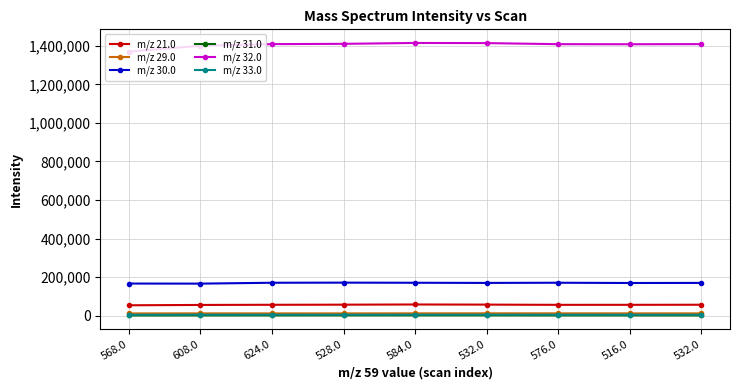

What are all the series names shown in the legend?

m/z 21.0, m/z 29.0, m/z 30.0, m/z 31.0, m/z 32.0, m/z 33.0